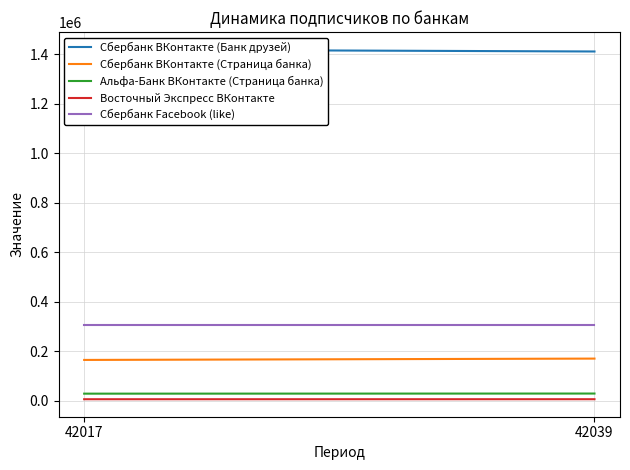

Which series has the largest total across all categories?

Сбербанк ВКонтакте (Банк друзей)